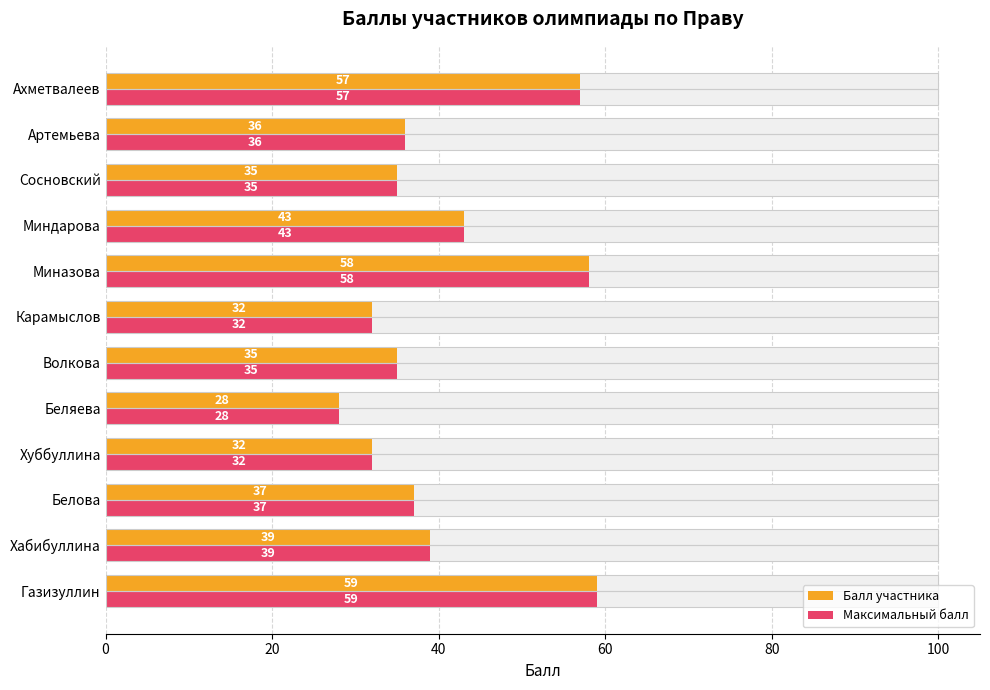

Reading left to right, list all the values displayed in this chart.

Балл участника: 59	39	37	32	28	35	32	58	43	35	36	57
Максимальный балл: 59	39	37	32	28	35	32	58	43	35	36	57